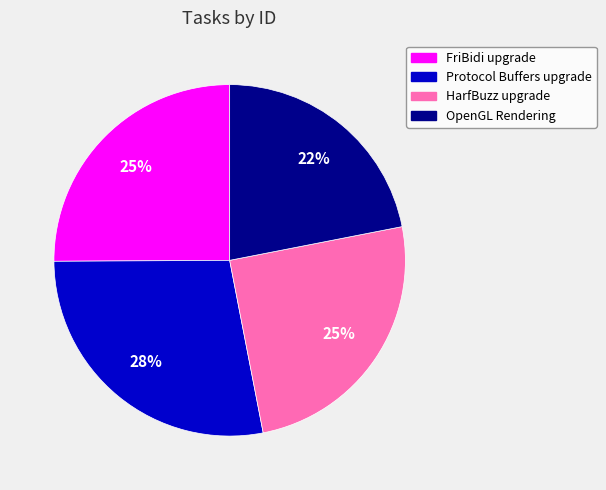

To the nearest percent, what is the difference between the largest and smallest slice percentages?

6%